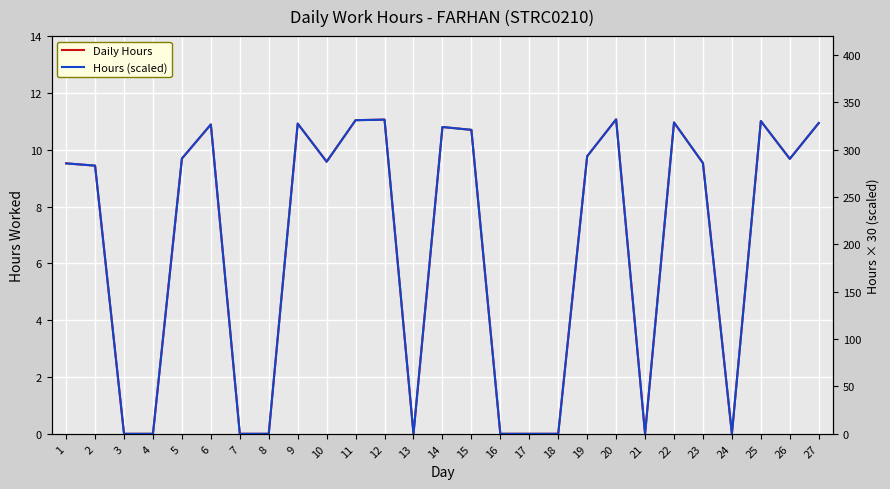

How many interior local peaks does the Daily Hours series have?

7